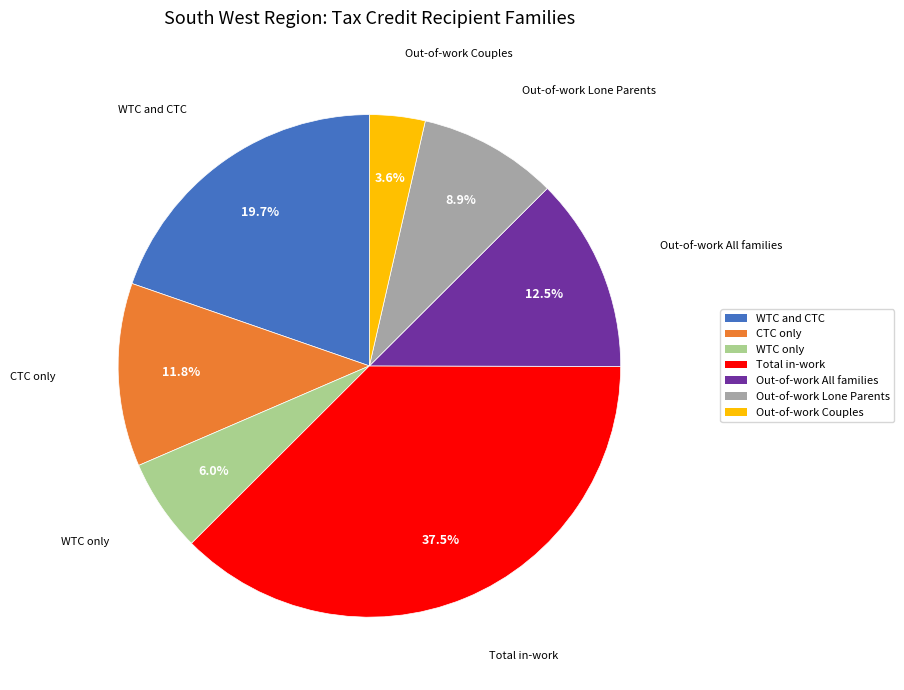

Combined, do CTC only and Total in-work account for over 50%?

No